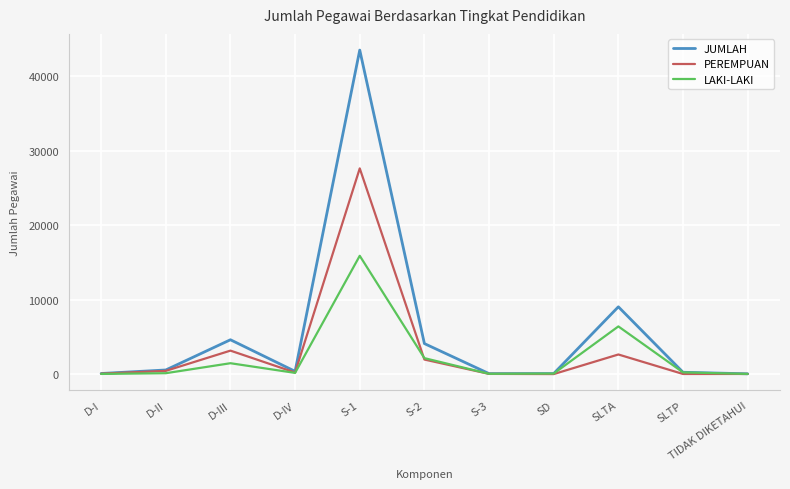

What value does the LAKI-LAKI series have at S-1, to the nearest 10?

15900